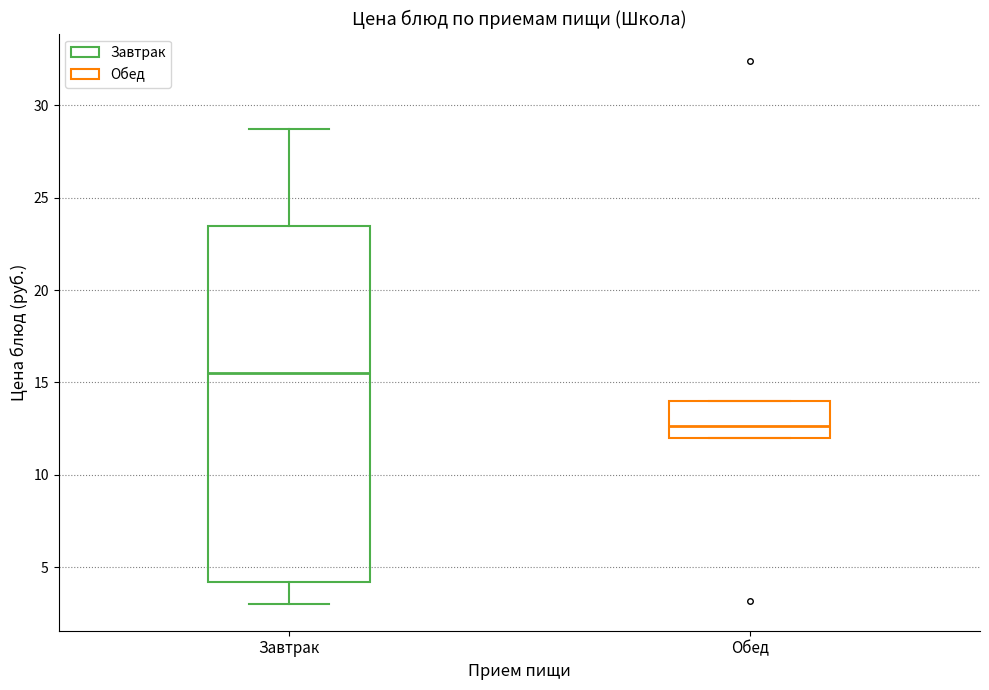

Reading left to right, read every box against the y-axis: the position of its median line, the range the box covers, and the ends of its whiskers. The values are not printed on the chart, so give them approximately, as read against the axis.

Завтрак: median 15.5, box 4.0 to 23.5, whiskers 3.0 to 28.5
Обед: median 12.5, box 12.0 to 14.0, whiskers 12.0 to 14.0